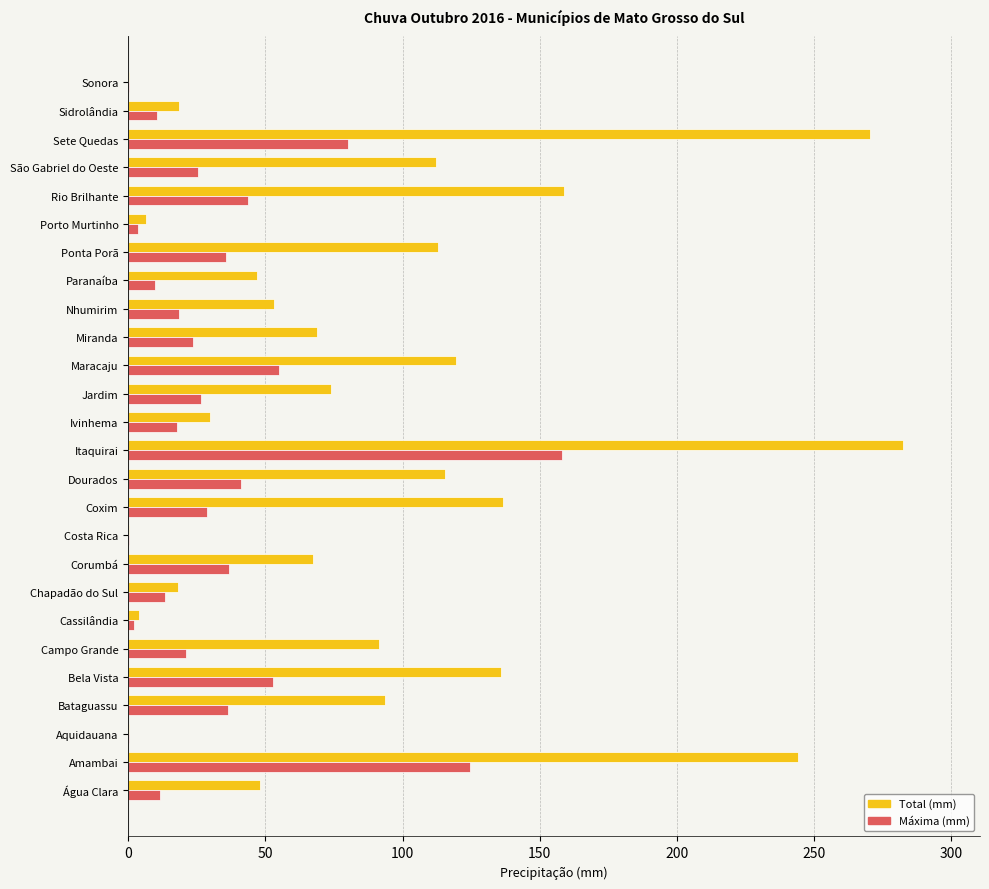

What is the total value across all series at Sete Quedas?

350.6